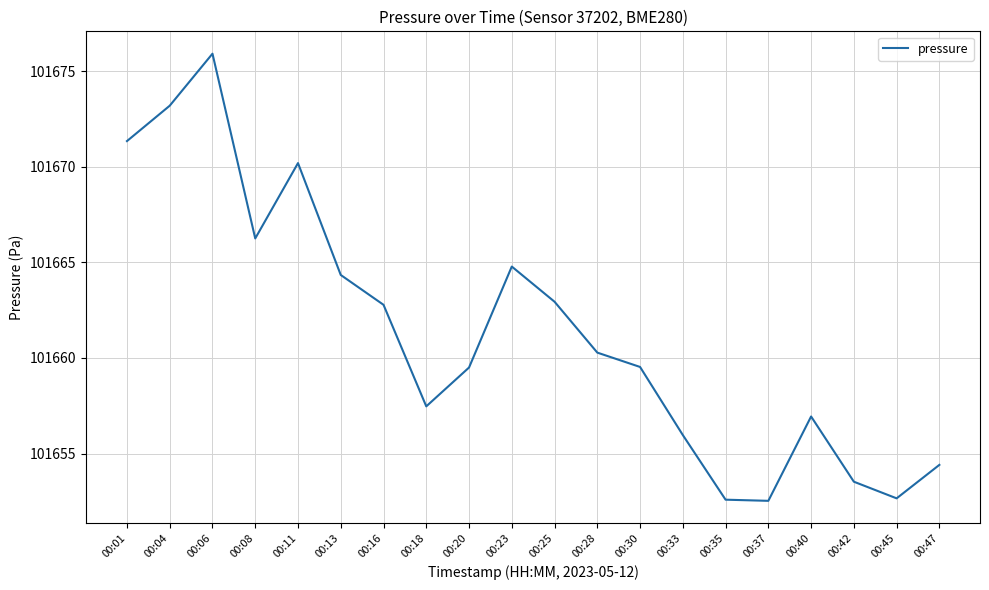

Where is the first local minimum?

00:08